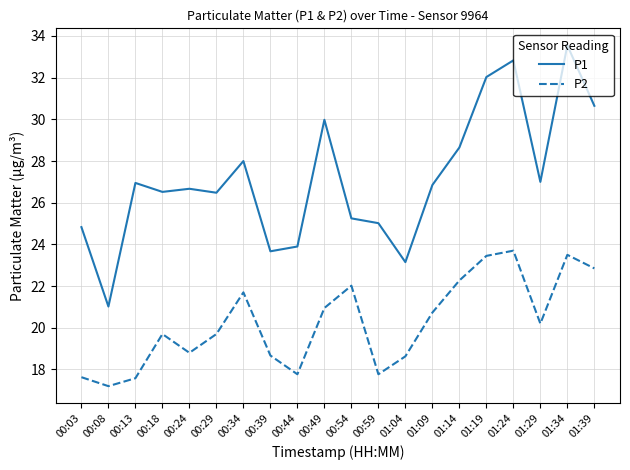

Rank the series at 01:04 from highest to lowest value.

P1, P2